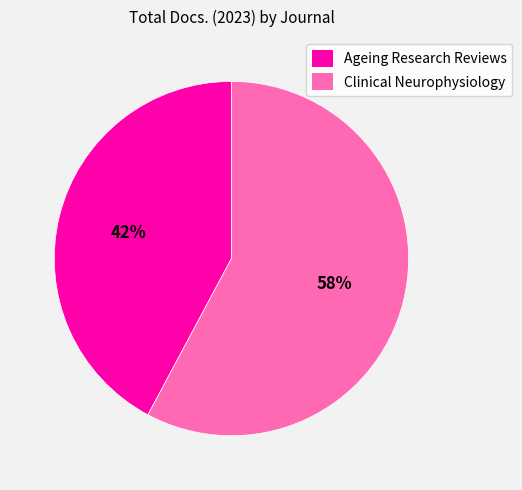

To the nearest percent, what is the difference between the Clinical Neurophysiology and Ageing Research Reviews slice percentages?

16%